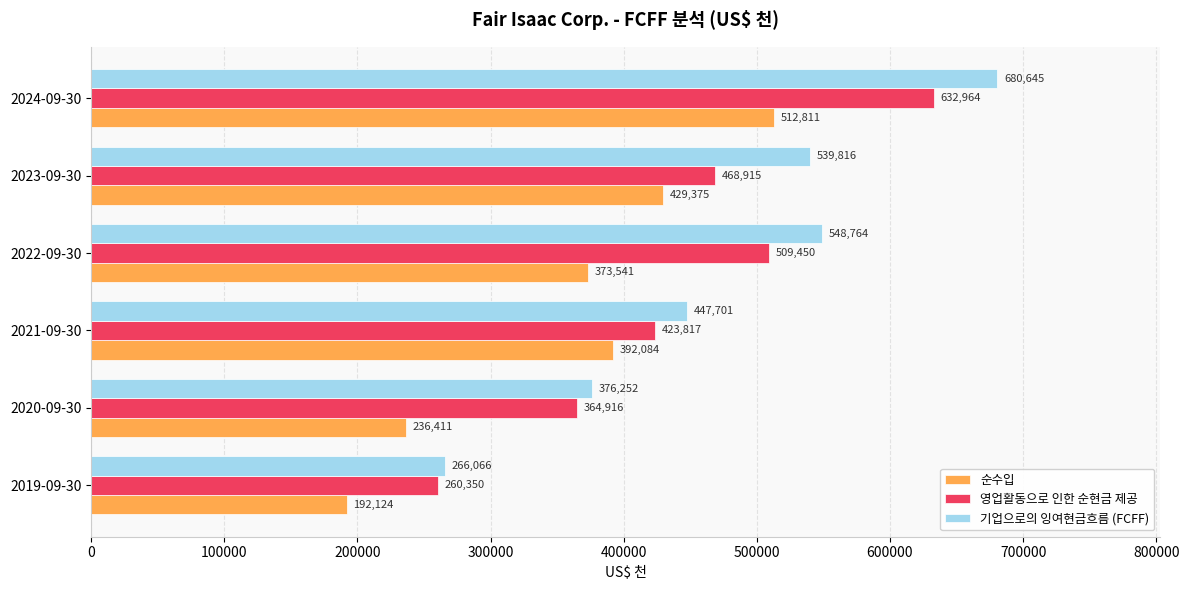

Which series changed the most between 2022-09-30 and 2024-09-30?

순수입